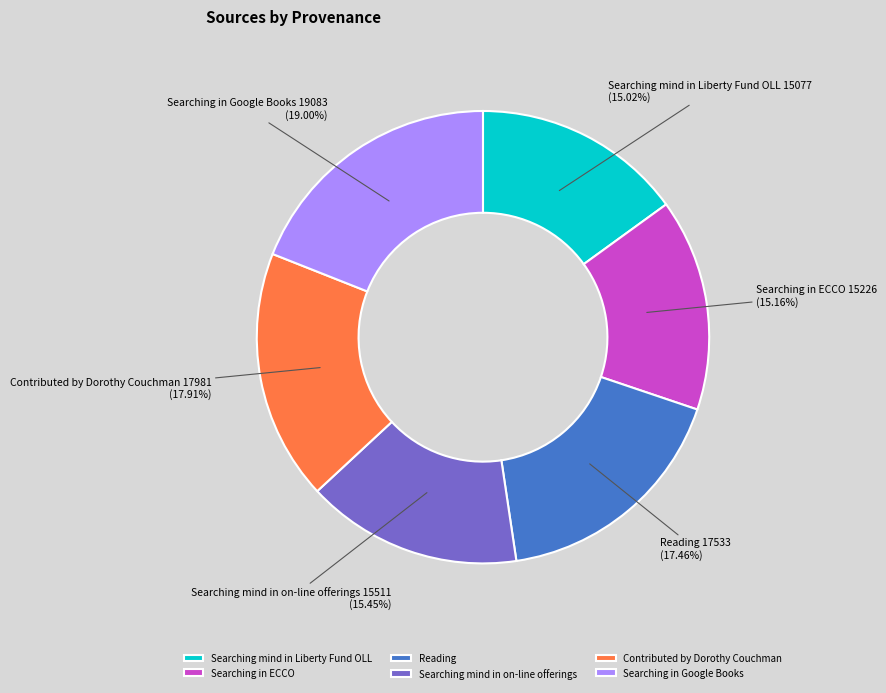

Is Reading the majority of the pie?

No